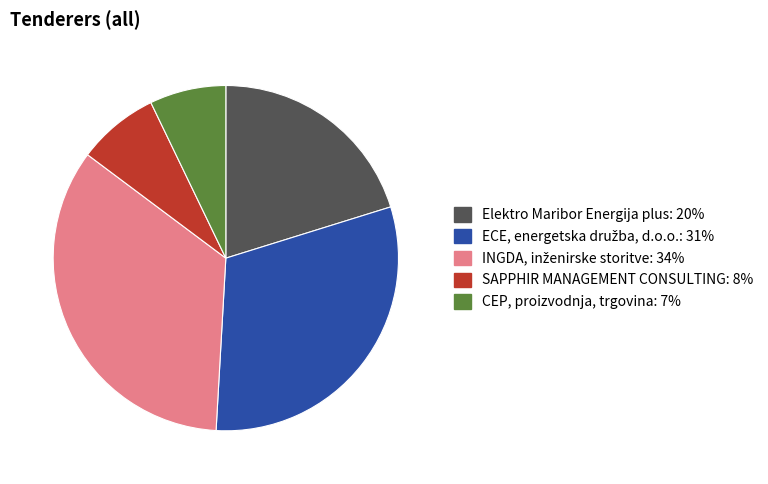

Combined, do Elektro Maribor Energija plus and CEP, proizvodnja, trgovina account for over 50%?

No